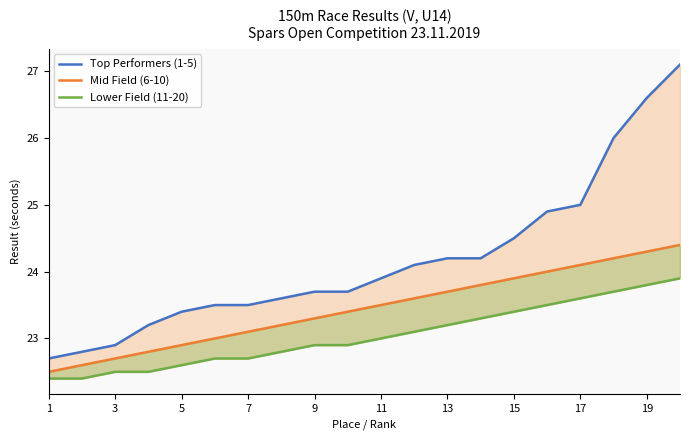

The Mid Field (6-10) series shows 31.4 at 11. True or false?

False